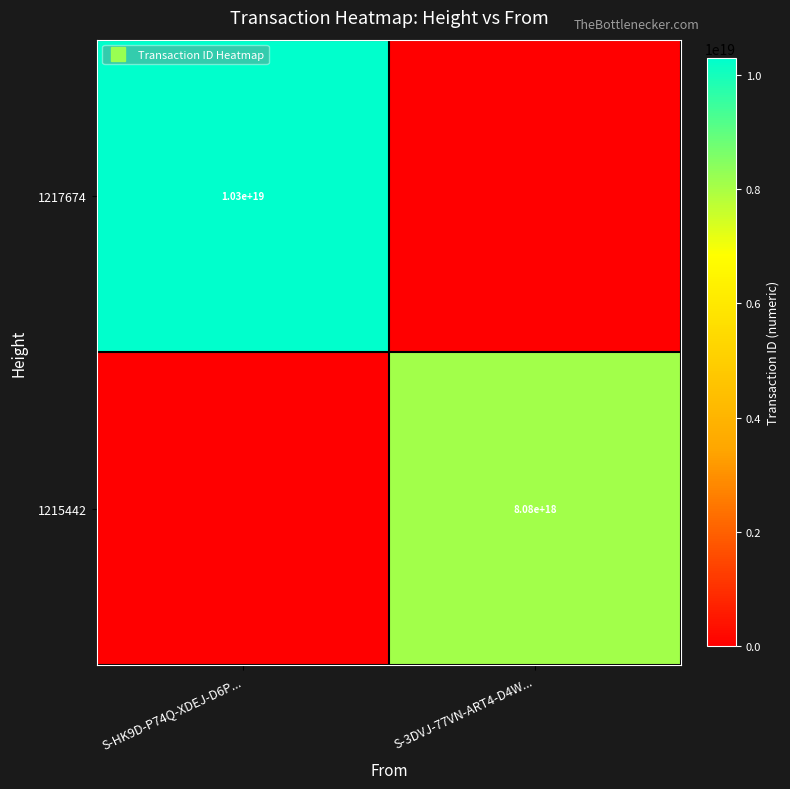

What is the difference between the maximum and minimum values in the 1215442 series?

8081908562419098624